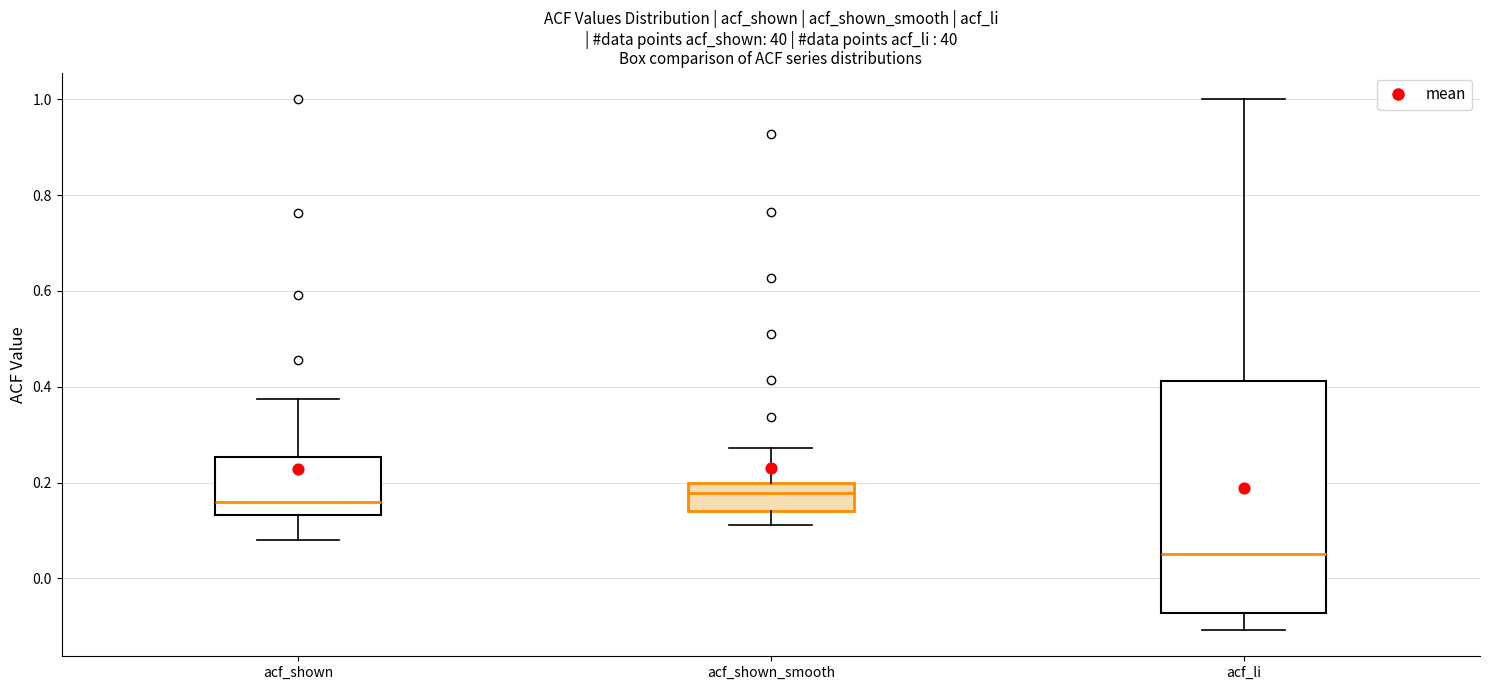

Reading left to right, read every box against the y-axis: the position of its median line, the range the box covers, and the ends of its whiskers. The values are not printed on the chart, so give them approximately, as read against the axis.

acf_shown: median 0.16, box 0.14 to 0.26, whiskers 0.08 to 0.38
acf_shown_smooth: median 0.18, box 0.14 to 0.20, whiskers 0.12 to 0.28
acf_li: median 0.06, box -0.08 to 0.42, whiskers -0.10 to 1.00